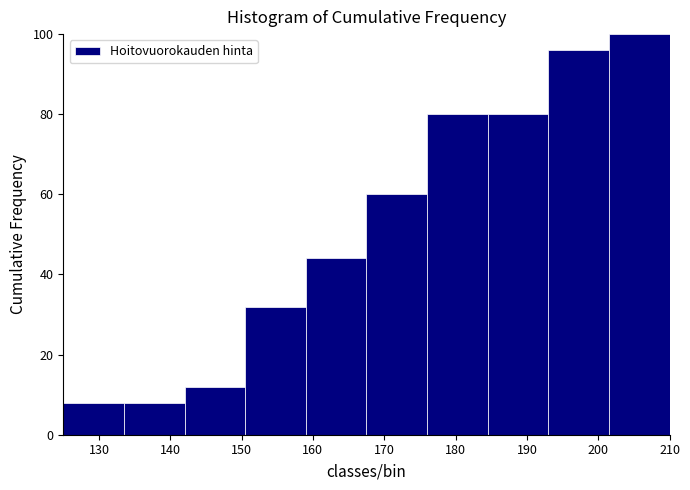

Over which range of the x-axis is the bar tallest?

201.5 to 210.0